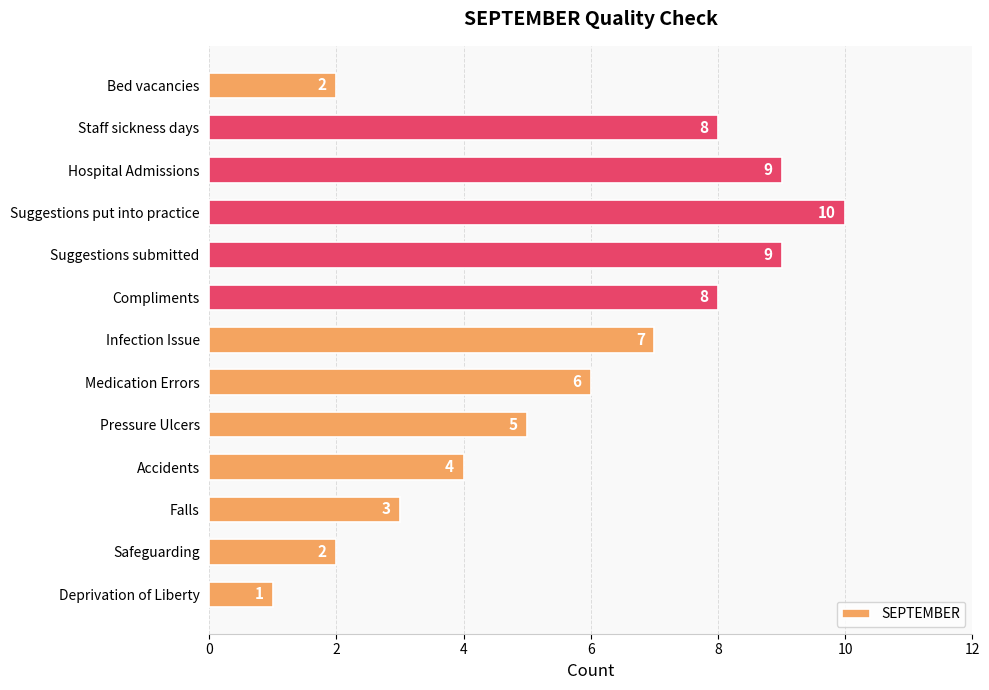

Is it true that the value at Pressure Ulcers is 2?

False